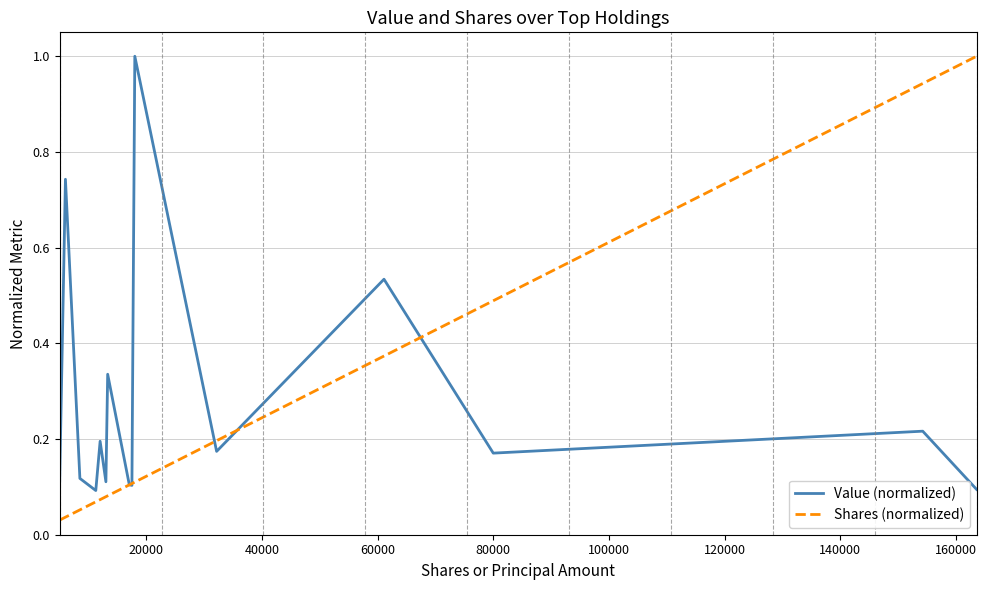

Is this an area chart (filled region under the line)?

No